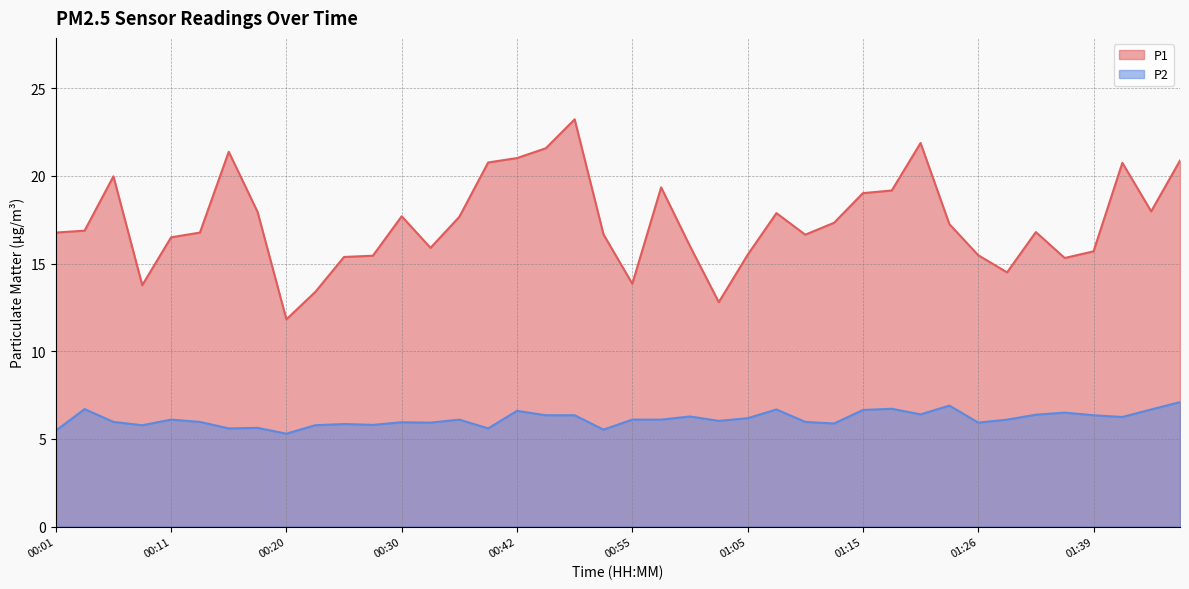

At 00:08, list the series in order from largest to smallest.

P1, P2